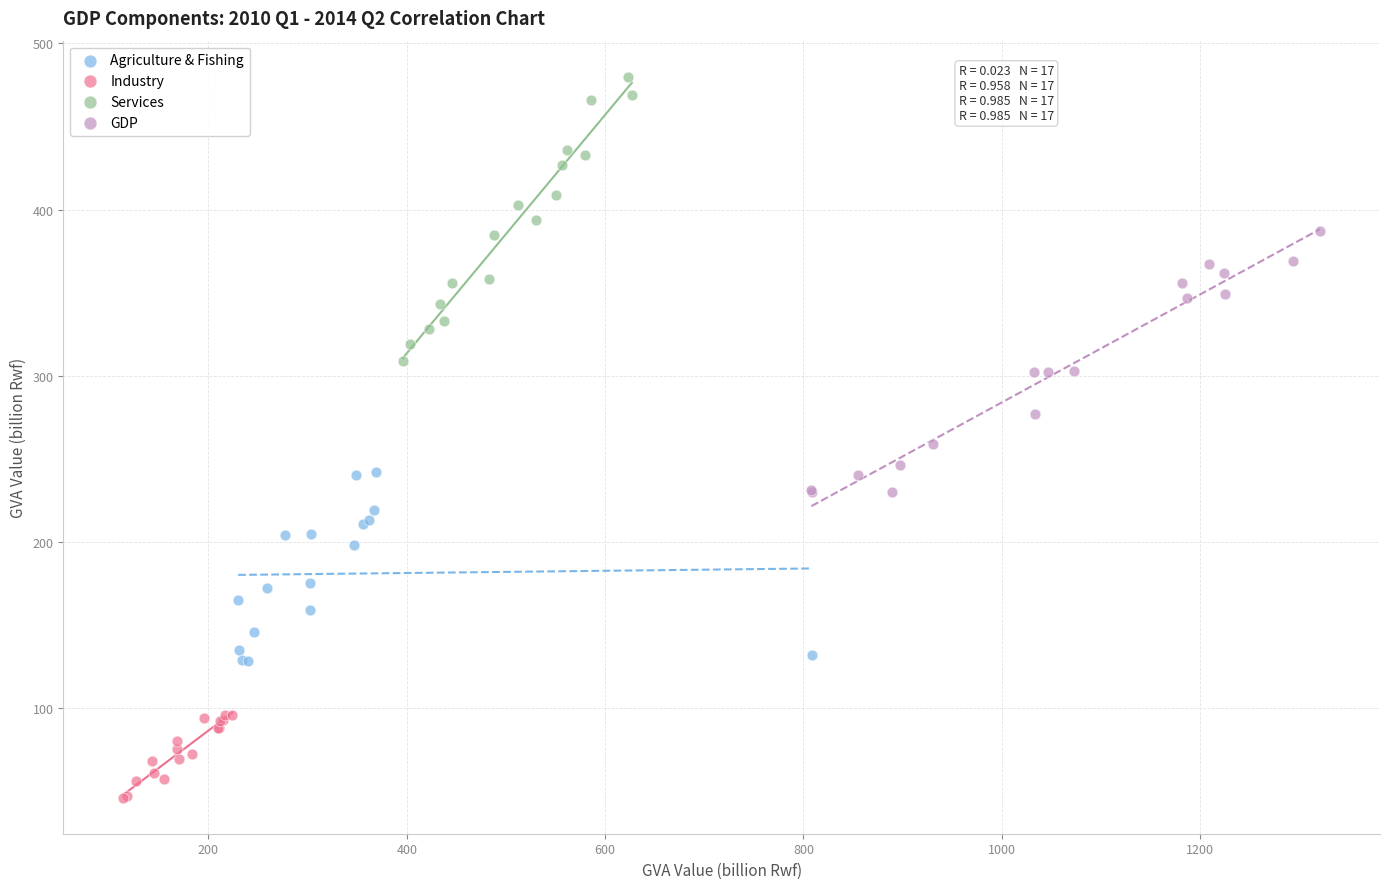

Which series contains the highest Y value?

Services